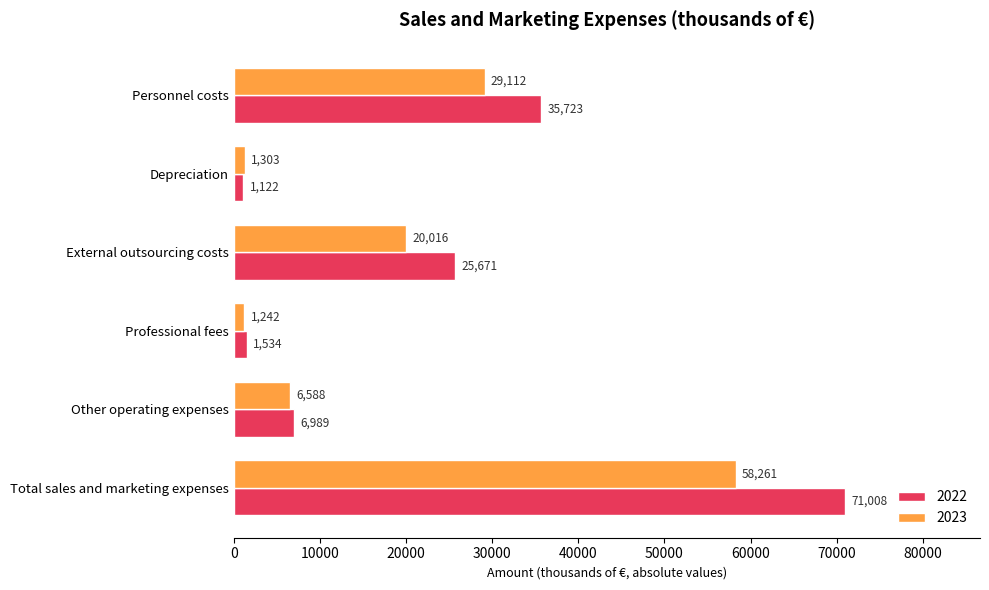

How many data points does each series have?

6